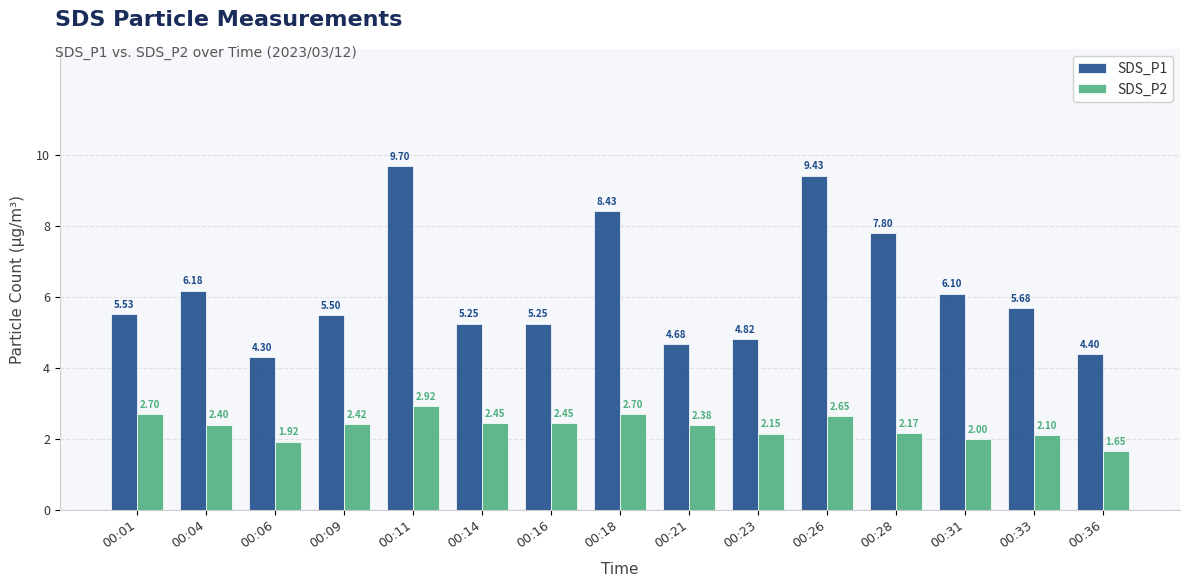

How many groups of bars are there?

15